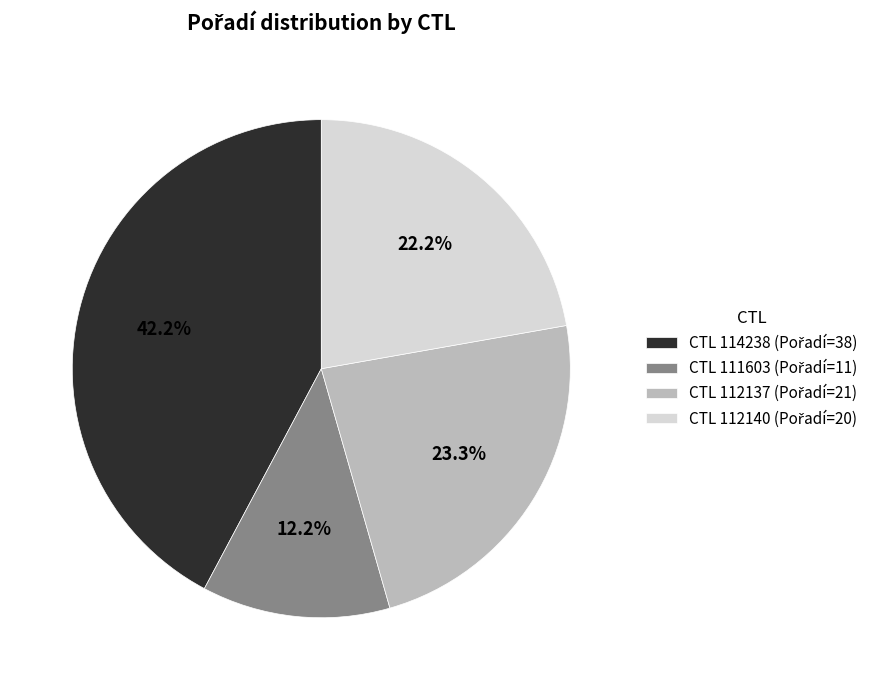

Is there any slice that represents more than half of the pie?

No